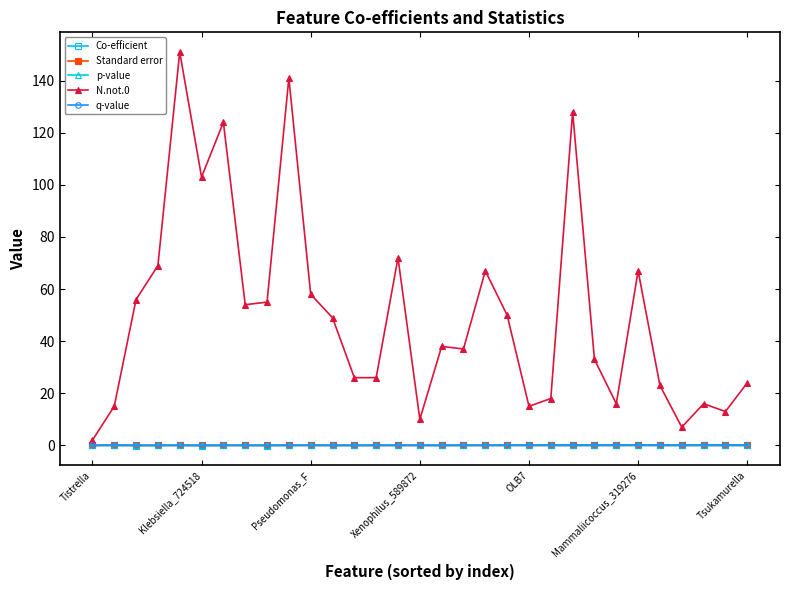

Which series has the largest total across all categories?

N.not.0